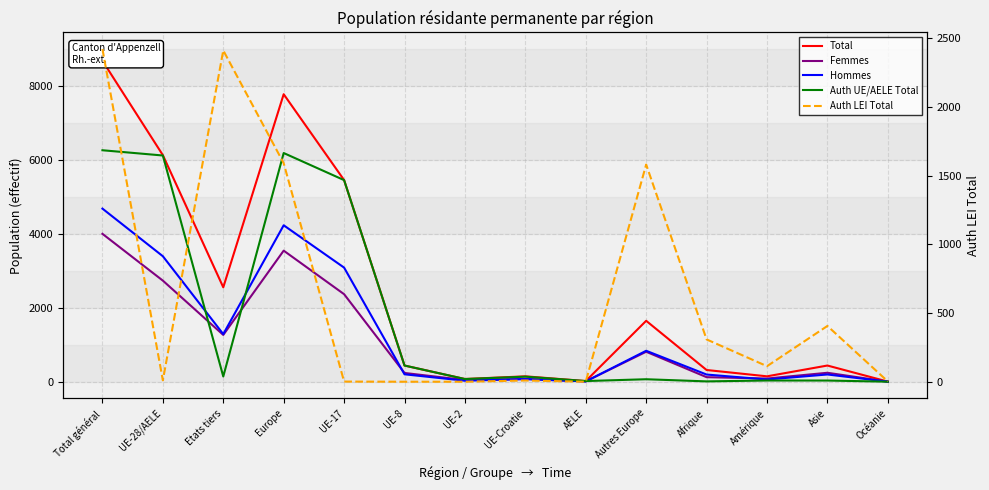

What are all the series names shown in the legend?

Total, Femmes, Hommes, Auth UE/AELE Total, Auth LEI Total